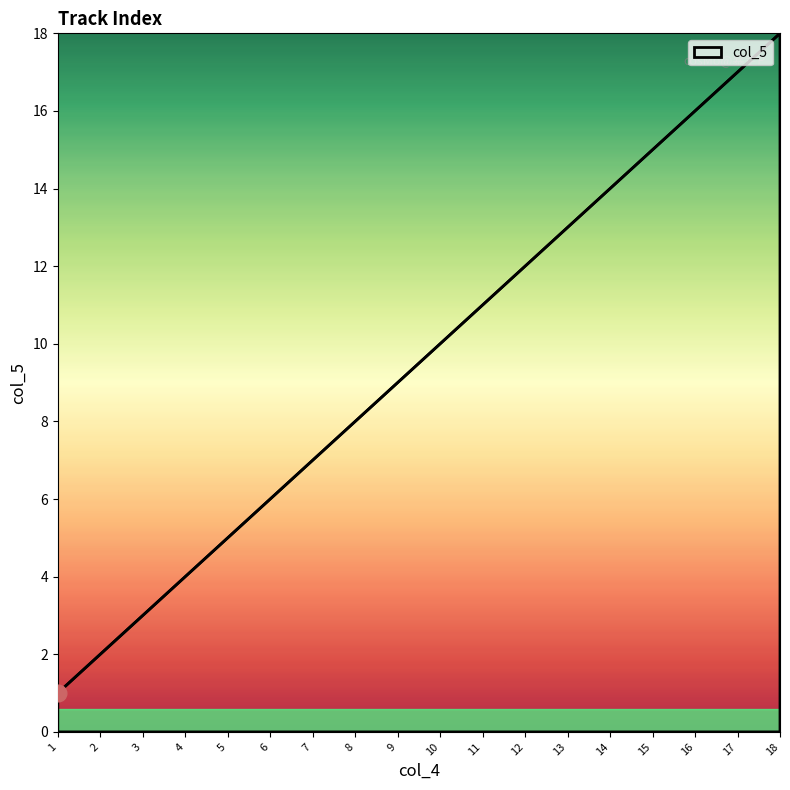

What is the difference between the maximum and minimum values?

17